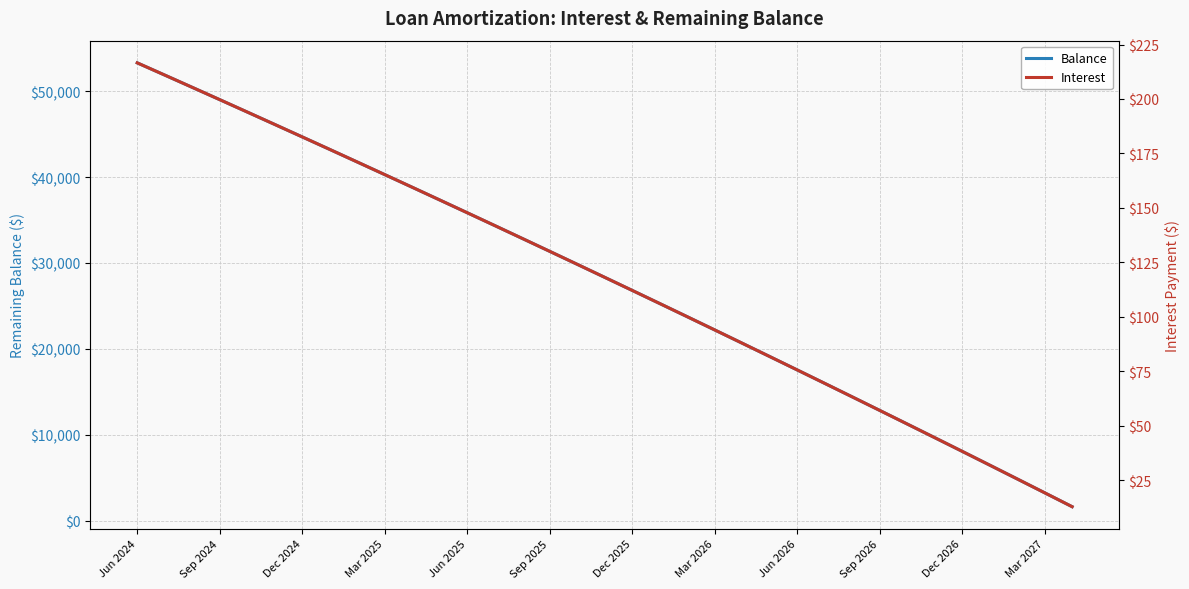

True or false: Balance has a value of 27069 at Jun 2026.

False